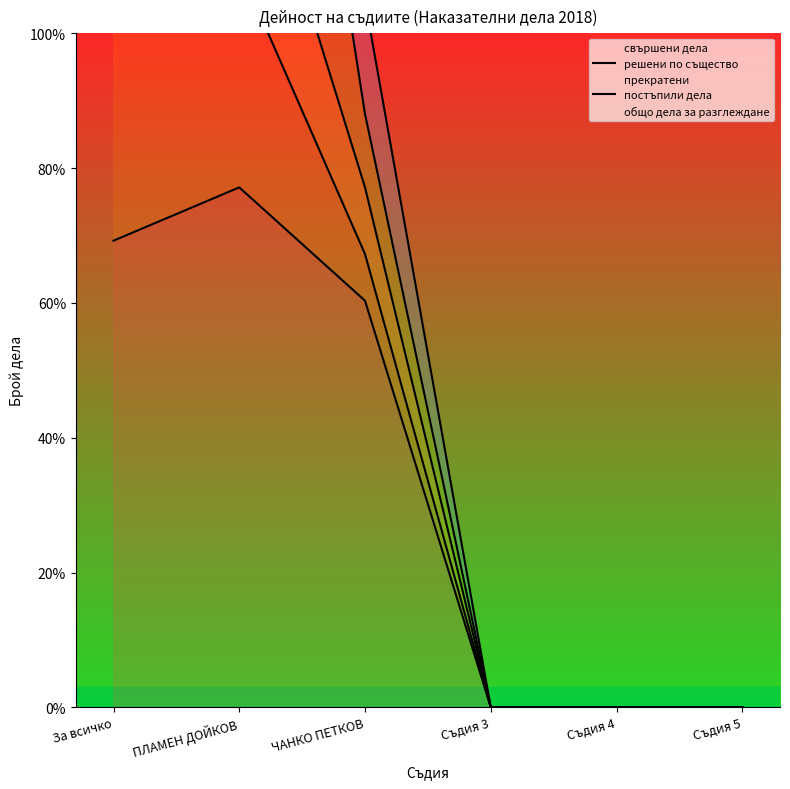

The value of свършени дела at Съдия 5 is -29.5. True or false?

False